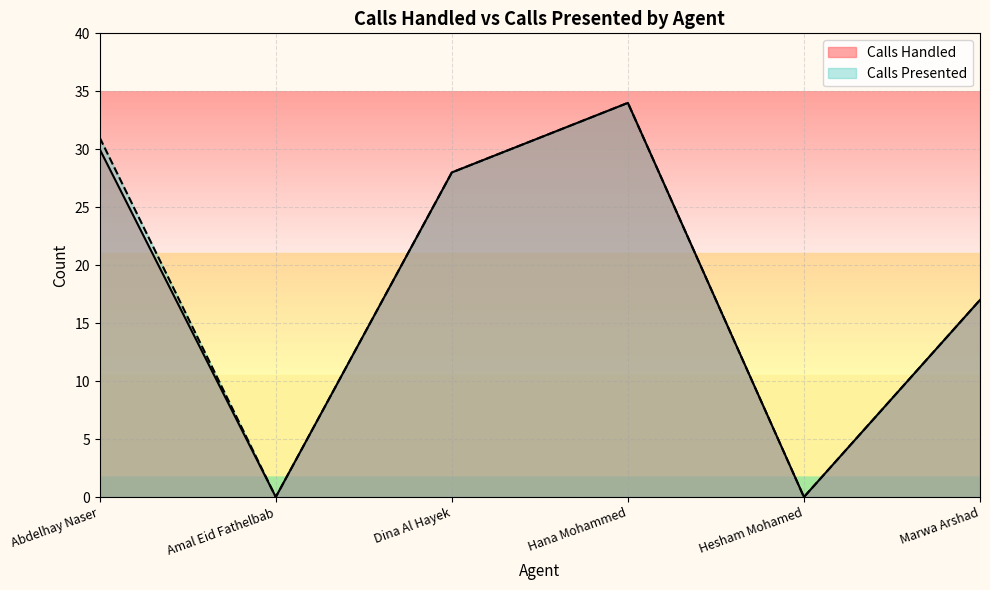

What is the average value of the Calls Presented series?

18